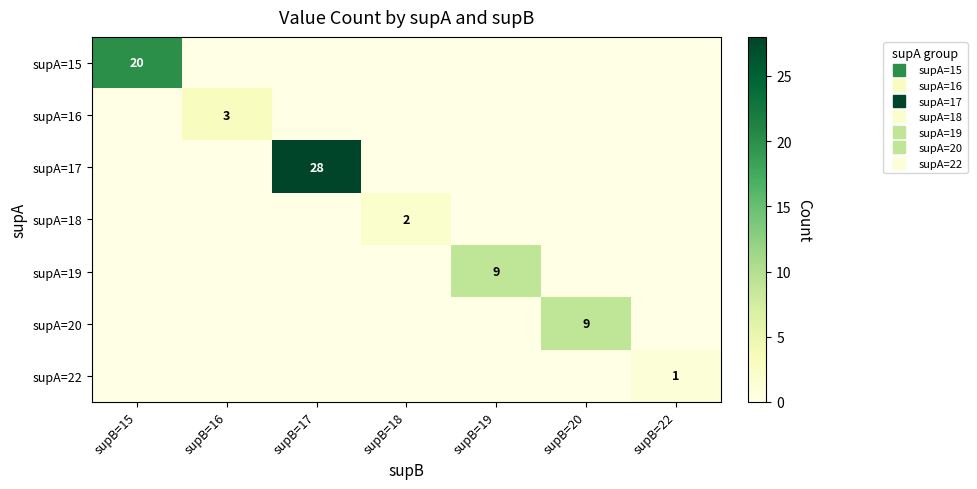

Is it true that supA=18 equals 2 at supB=18?

True